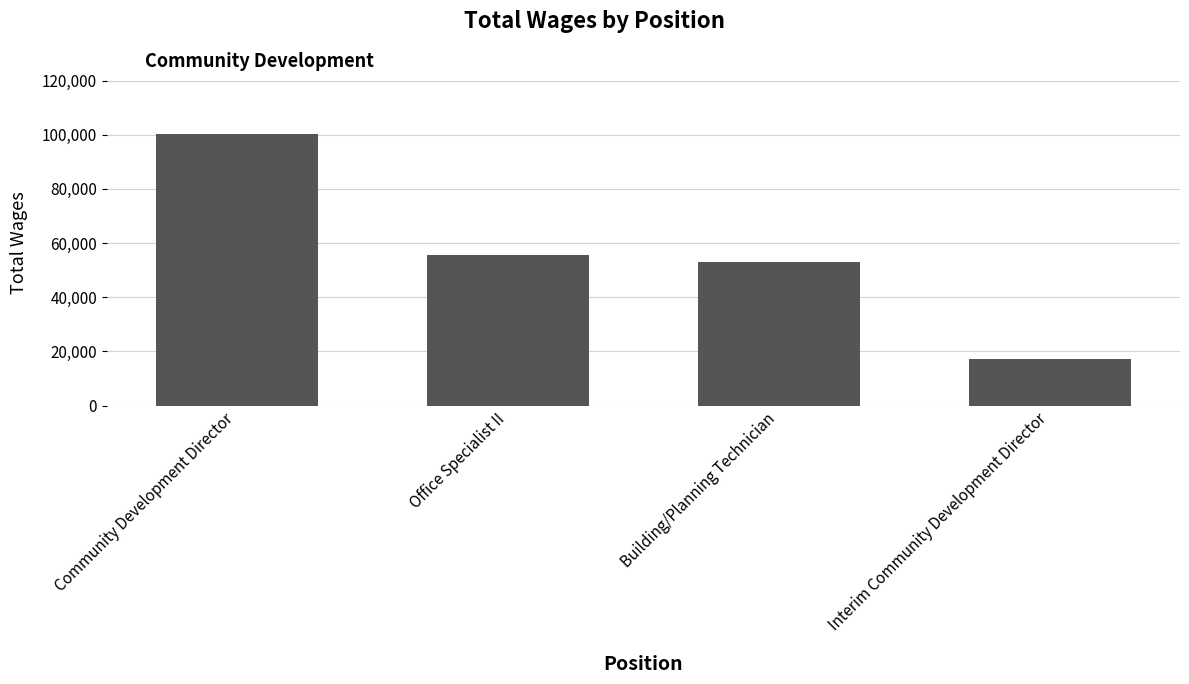

Which label corresponds to the smallest value in the chart?

Interim Community Development Director